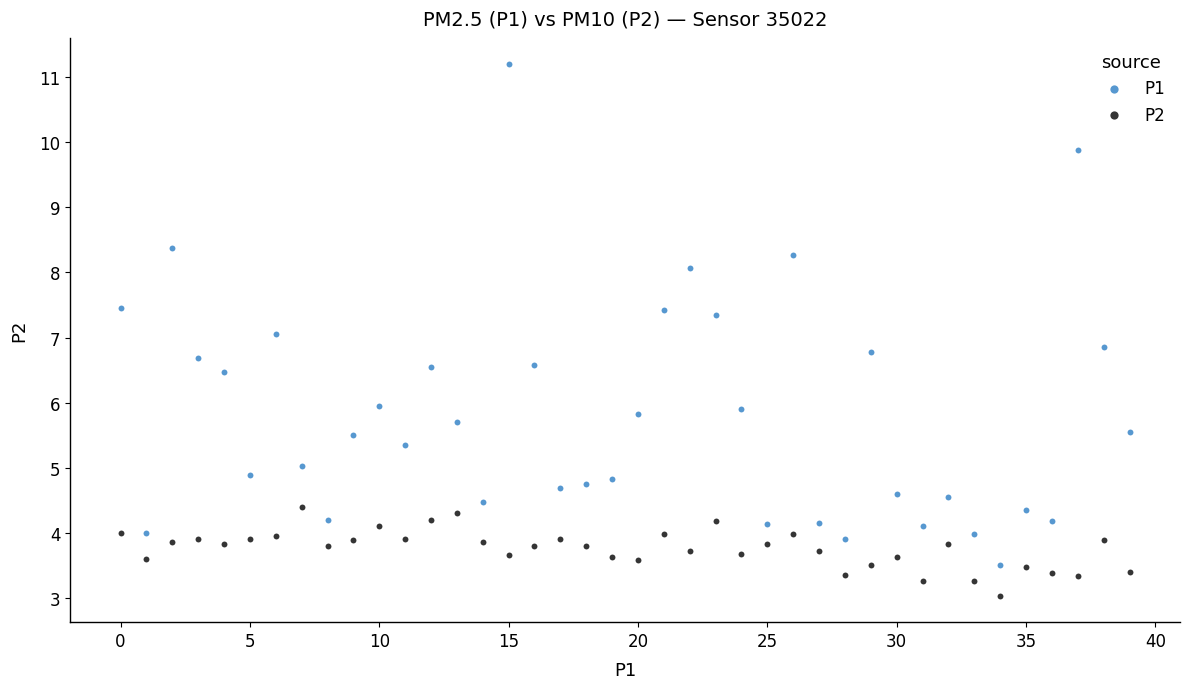

Across all data points, what is the range of Y values (max minus min)?

8.2